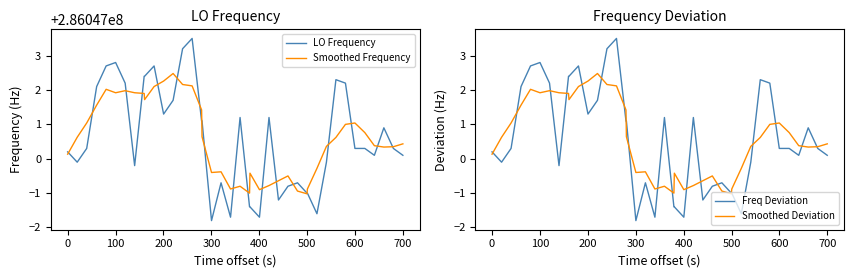

What is the difference between the maximum and second lowest values in the Freq Deviation series?

5.2